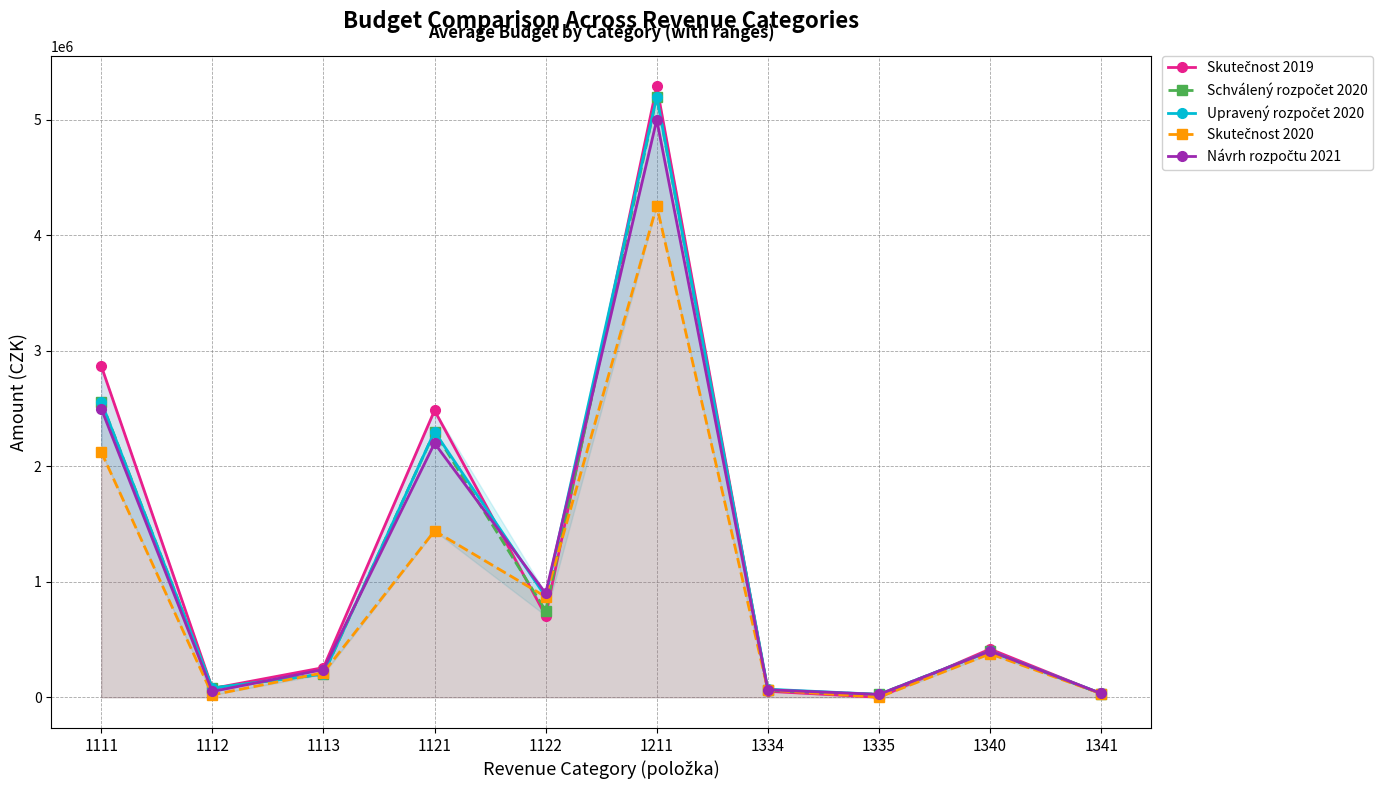

At which label is Skutečnost 2020 closest to 2128174?

1111